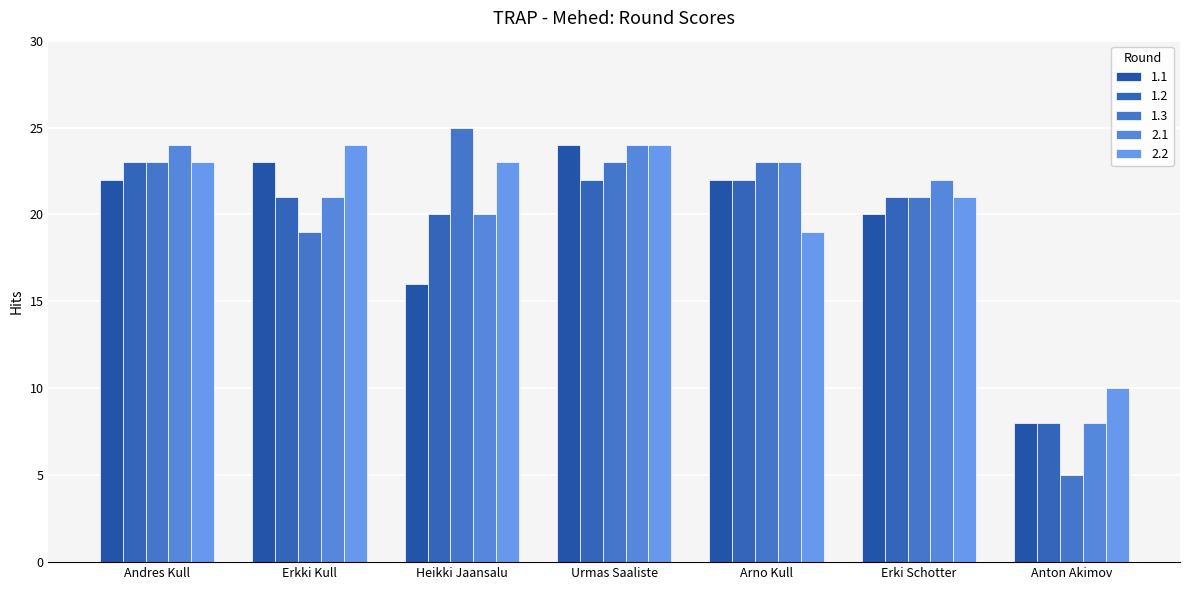

What is the difference between the highest and lowest values at Andres Kull?

2